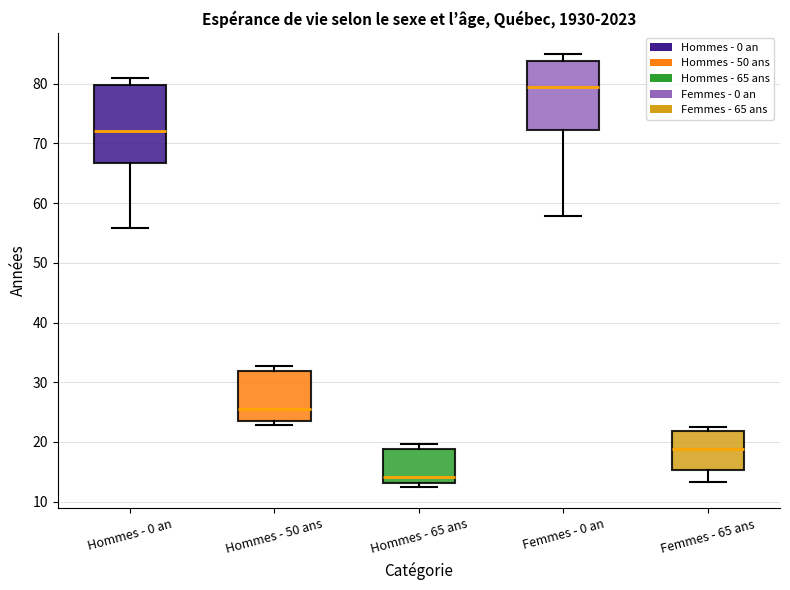

Which box's median line is the highest?

Femmes - 0 an